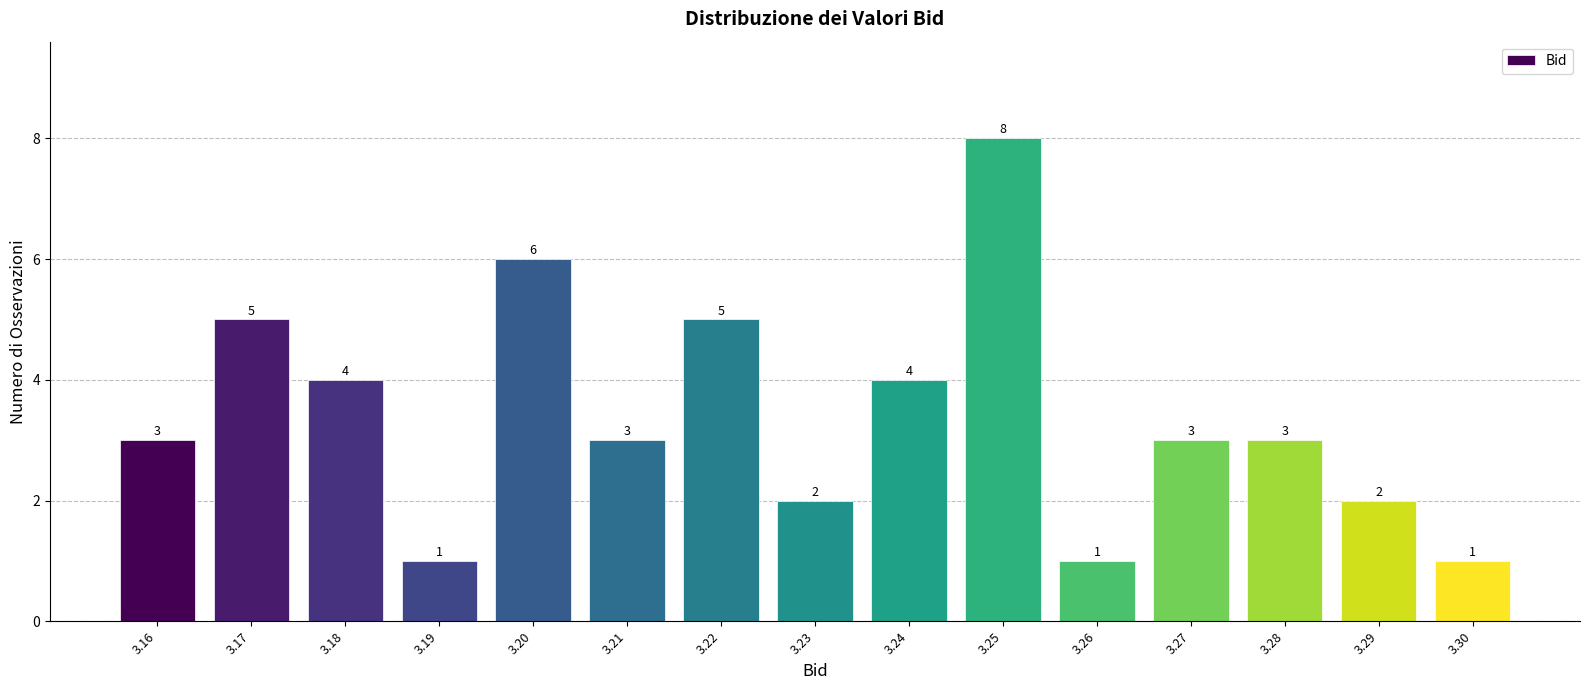

Reading left to right, transcribe all the data shown in this chart.

3	5	4	1	6	3	5	2	4	8	1	3	3	2	1